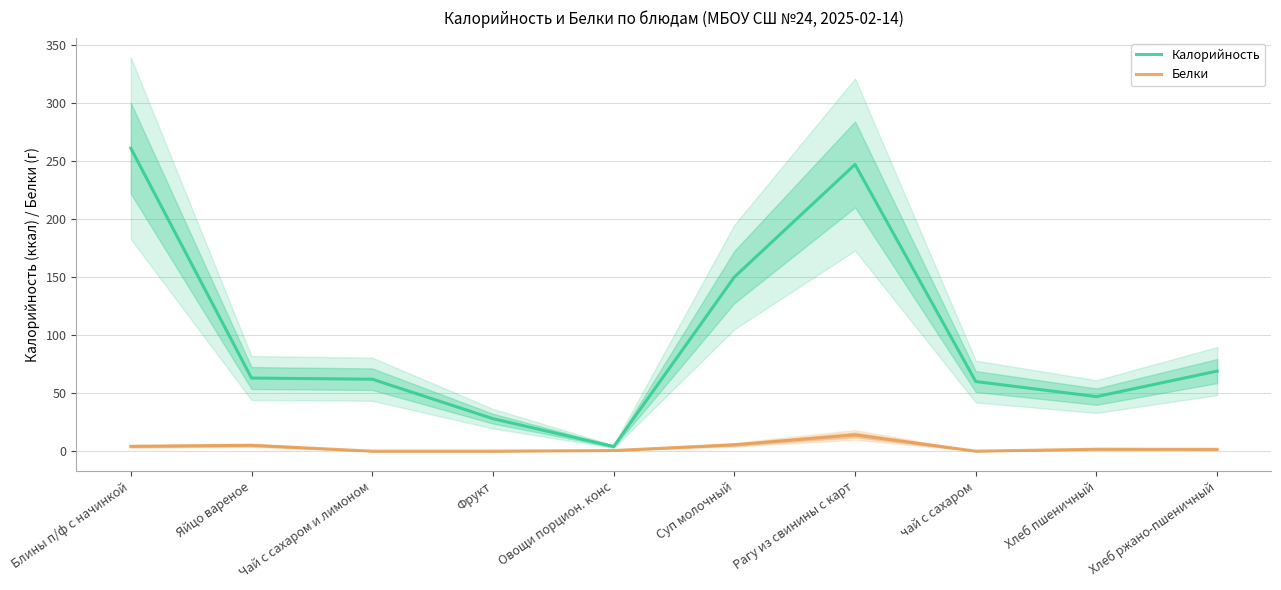

How many lines are shown in the chart?

2